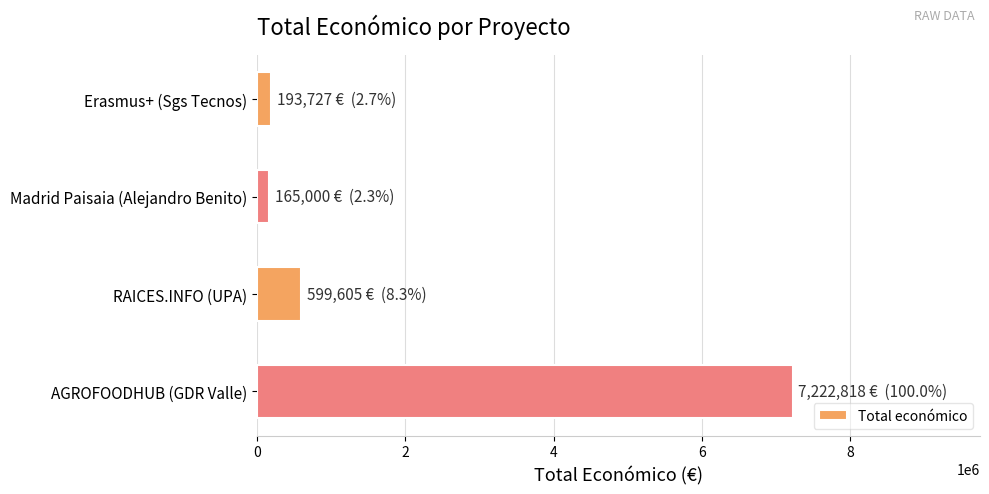

Does the chart contain any negative values?

No